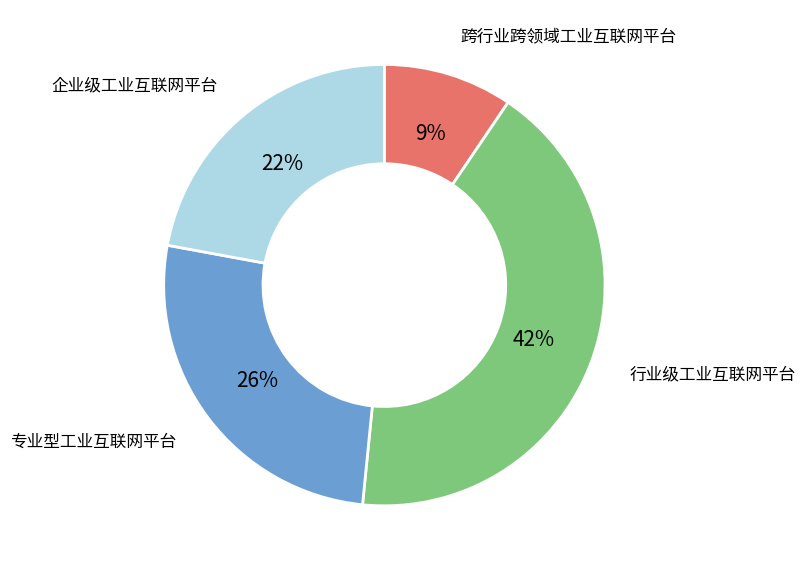

Is there a majority slice in this chart?

No